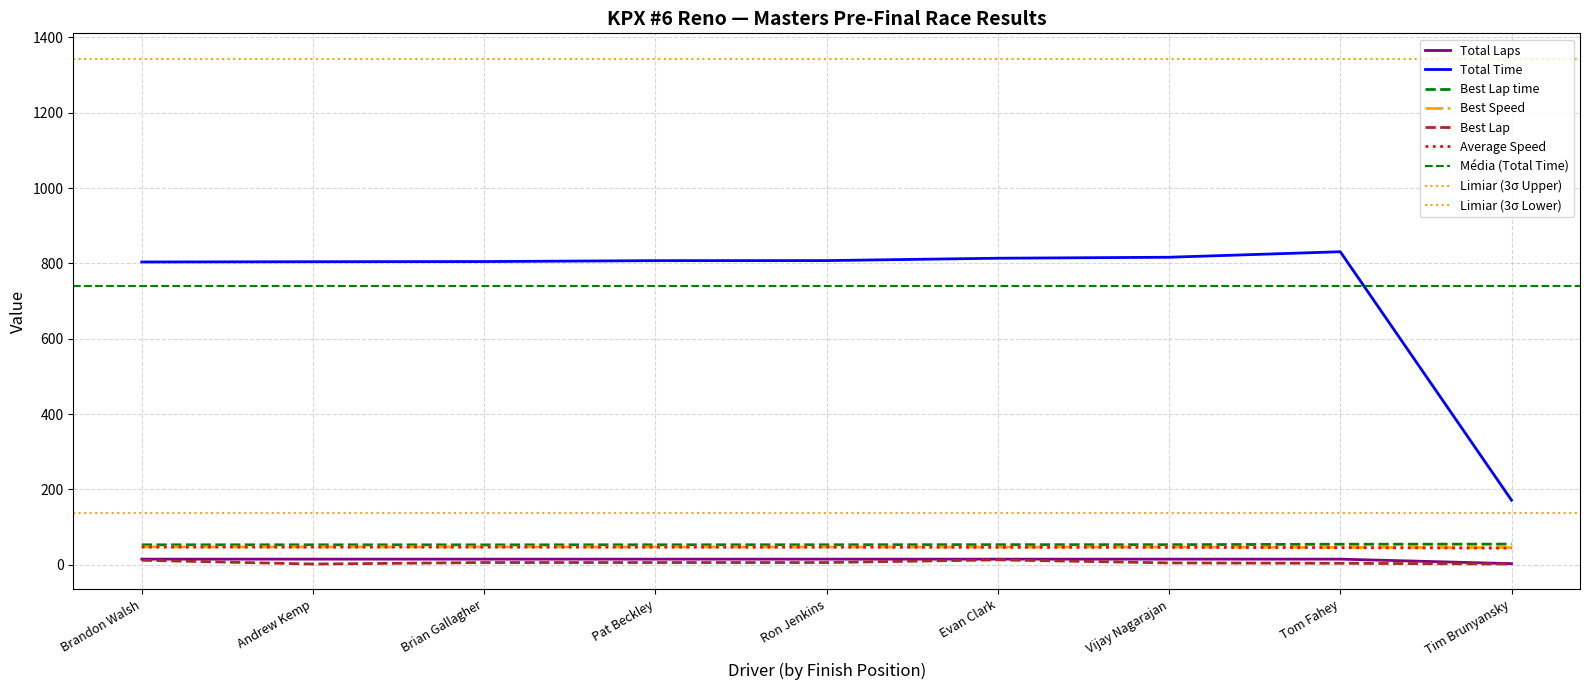

The Best Lap time series shows 53.1 at Pat Beckley. True or false?

True